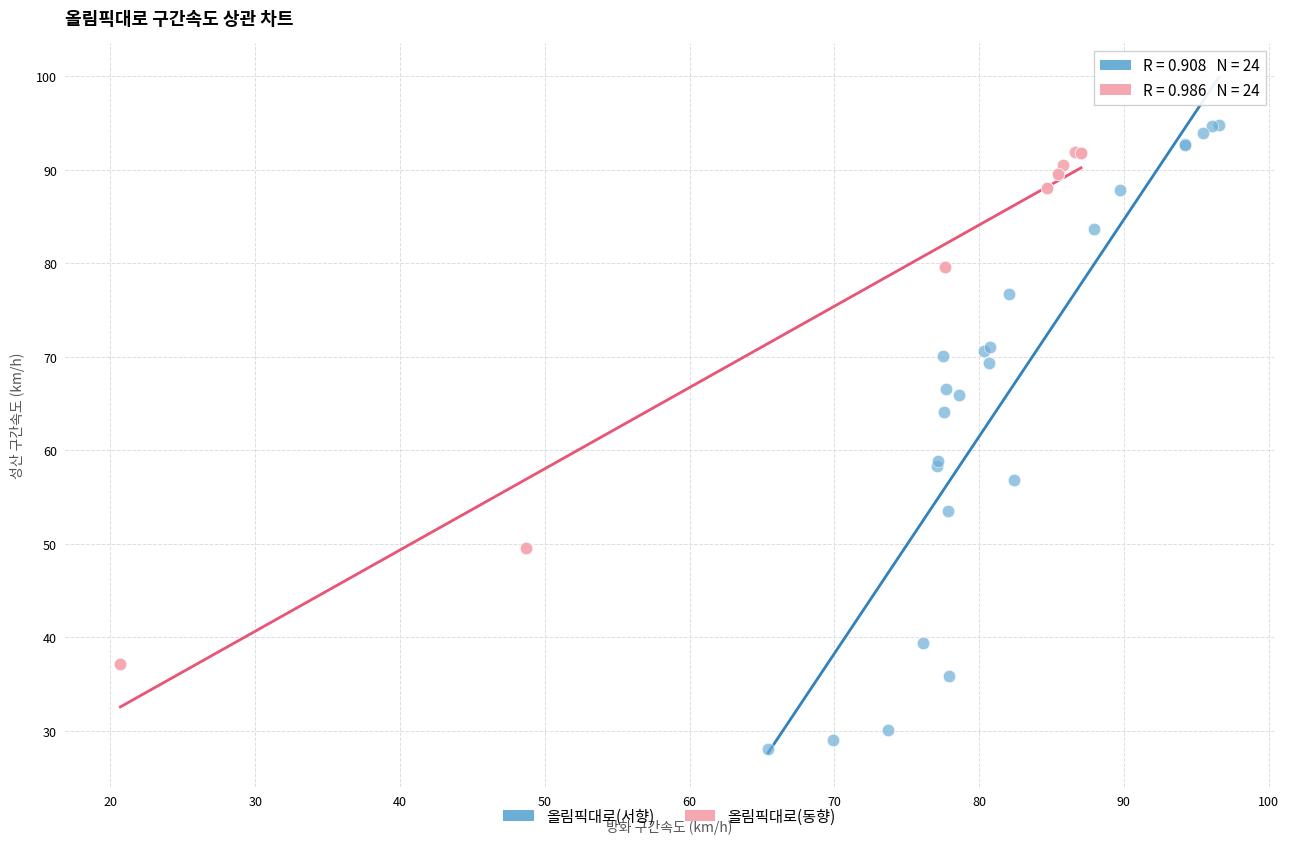

Which series reaches the maximum Y coordinate?

올림픽대로(서향)